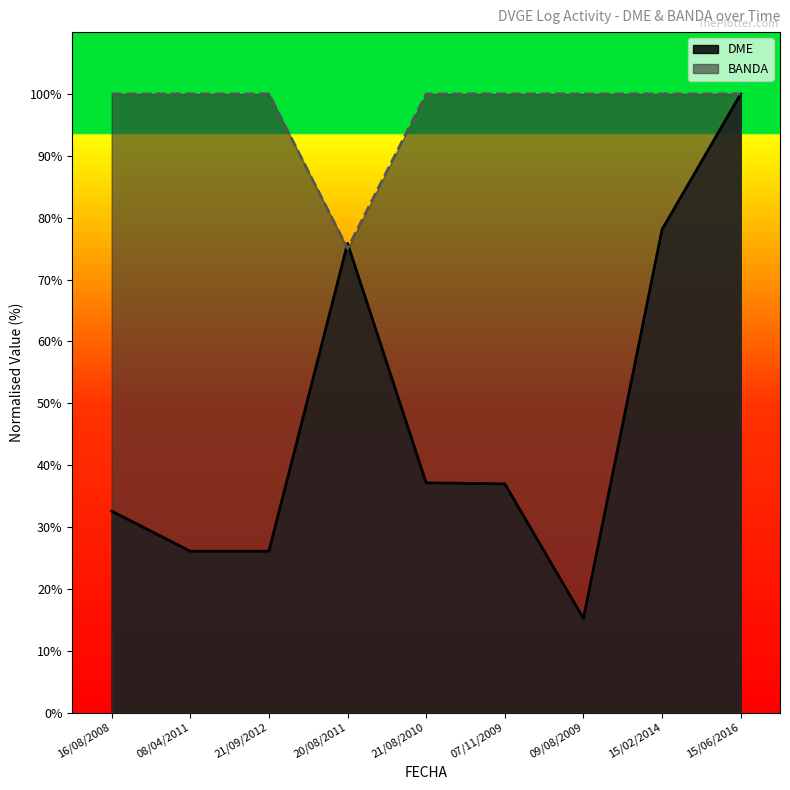

What position from the left is 16/08/2008?

1